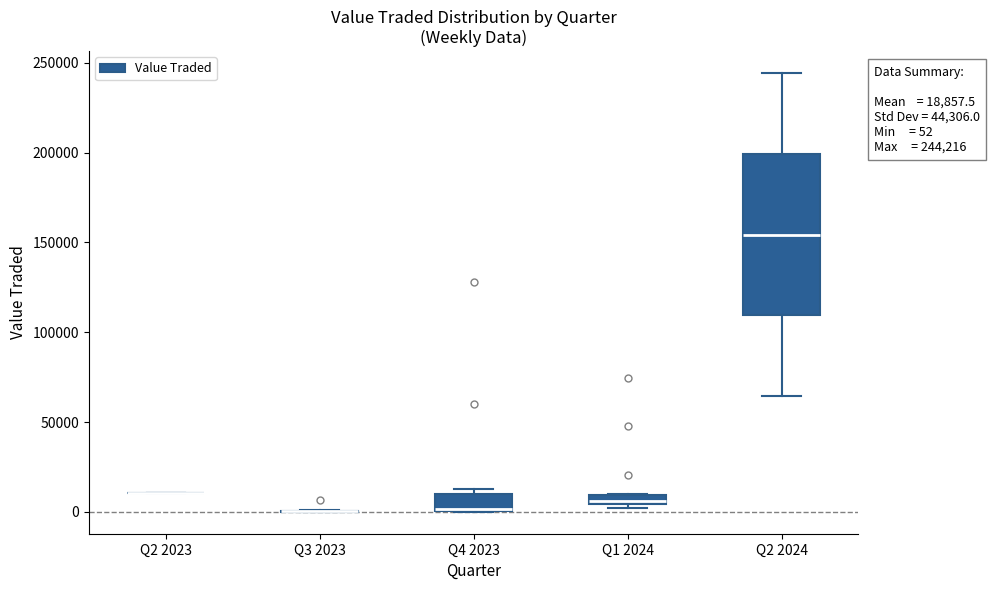

Which box is the tallest, from its lower edge to its upper edge?

Q2 2024